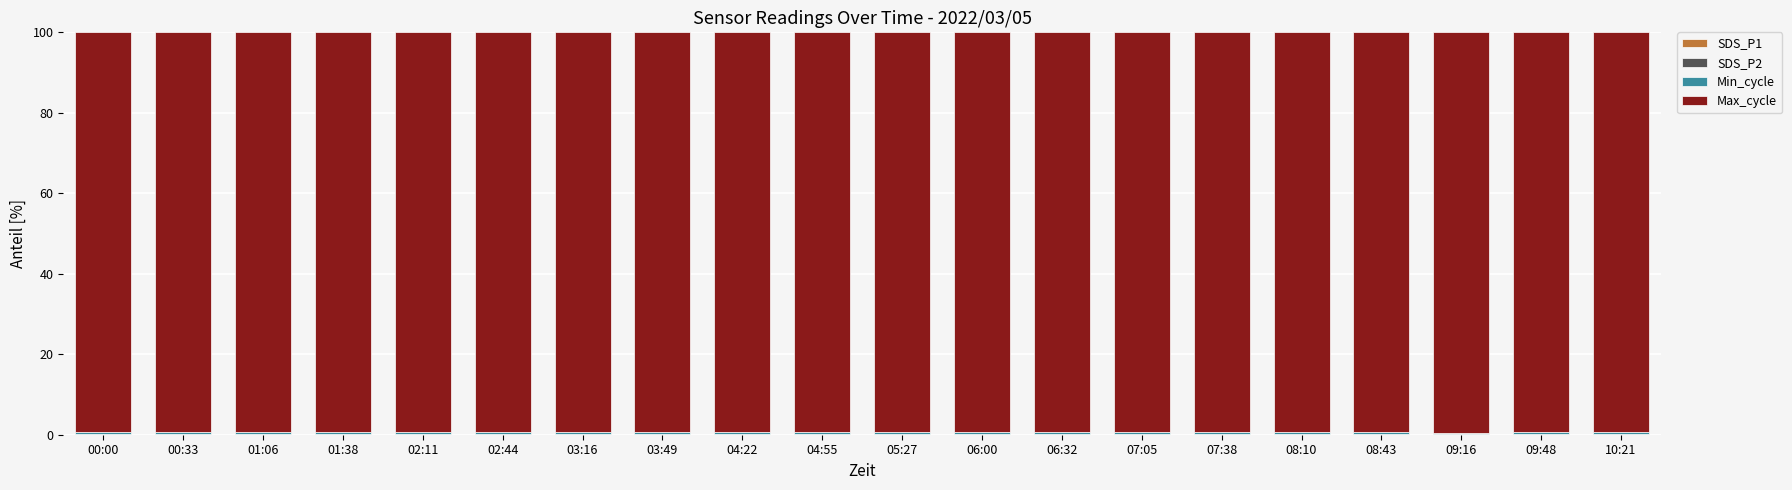

What is the total value across all series at 00:33?

100.0